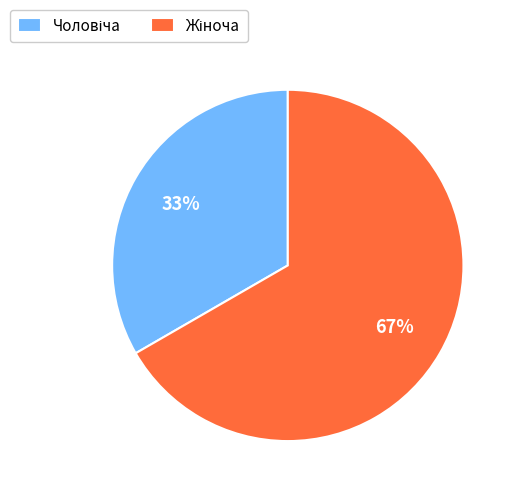

Is there any slice that represents more than half of the pie?

Yes